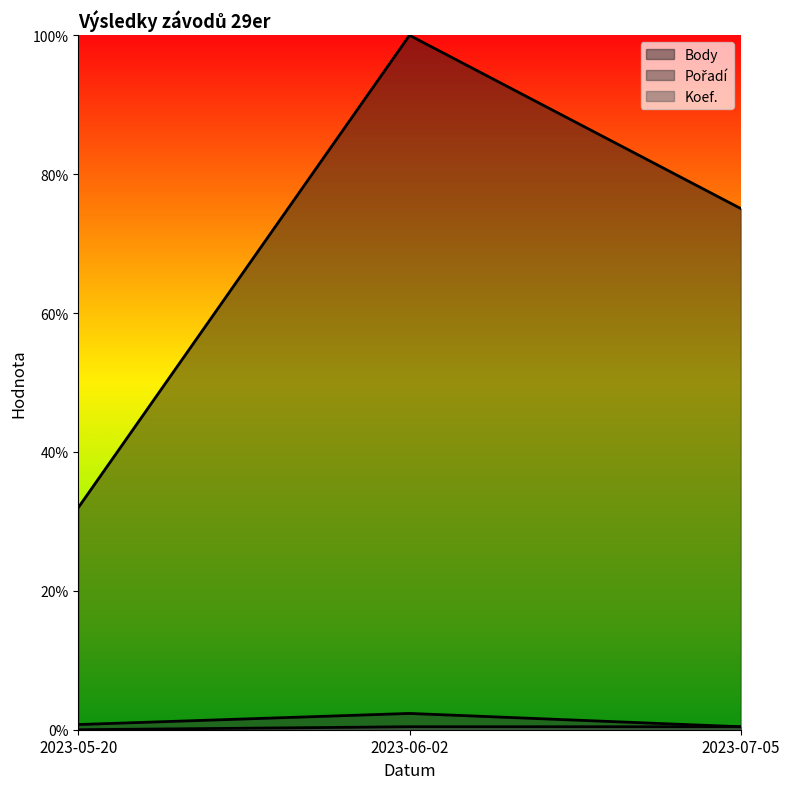

Is it true that Body equals 0.5 at 2023-05-20?

False